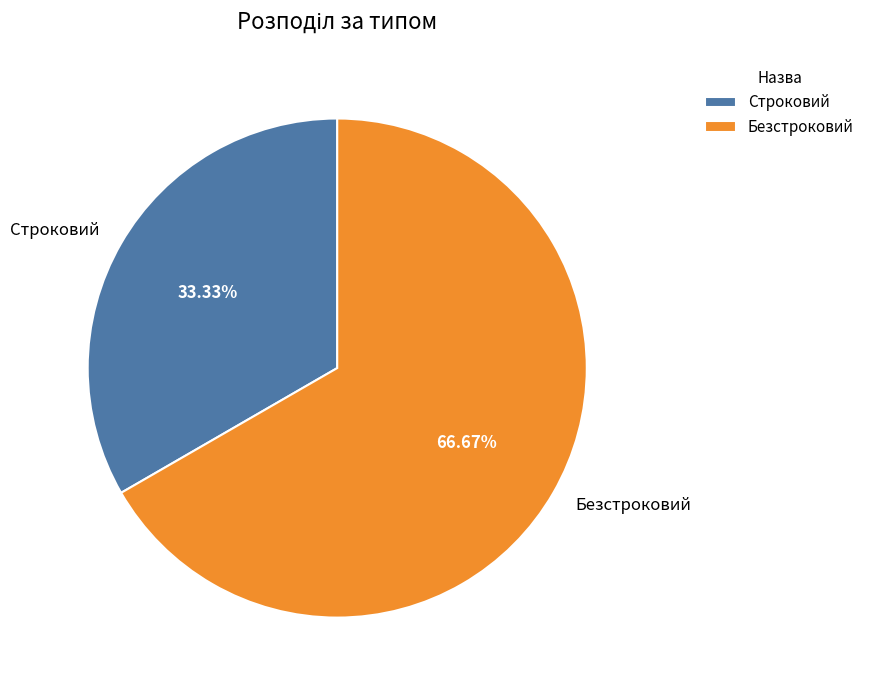

To the nearest percent, what percentage of the pie is Безстроковий?

67%